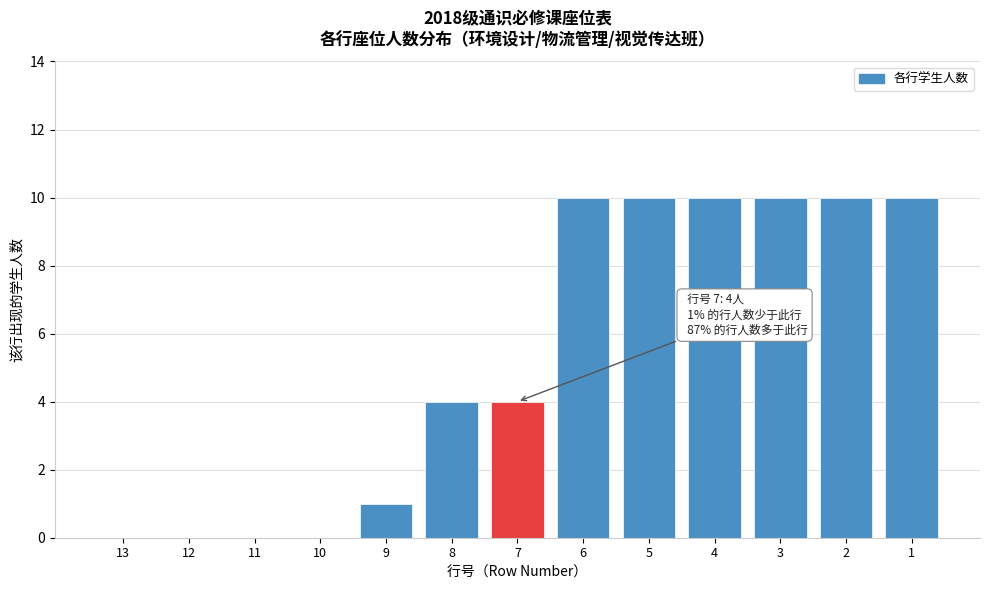

Reading left to right, list all the values displayed in this chart.

13=0	12=0	11=0	10=0	9=1	8=4	7=4	6=10	5=10	4=10	3=10	2=10	1=10